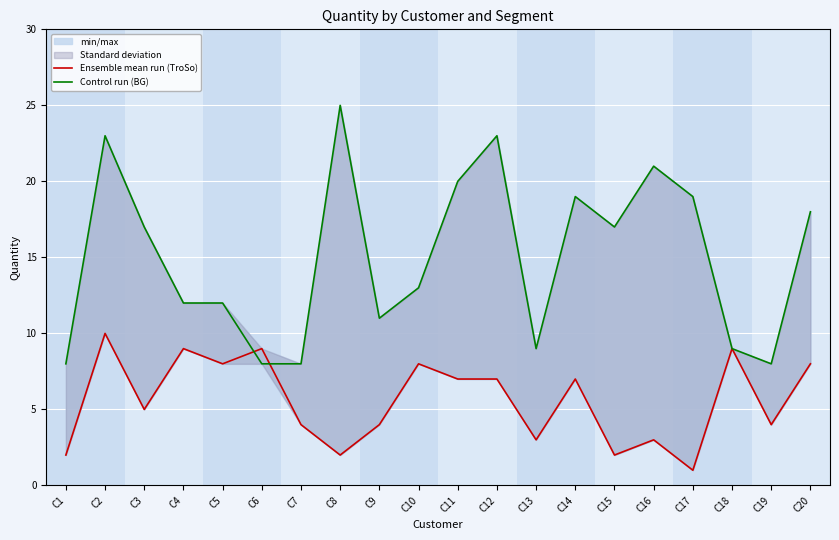

How many lines are shown in the chart?

2